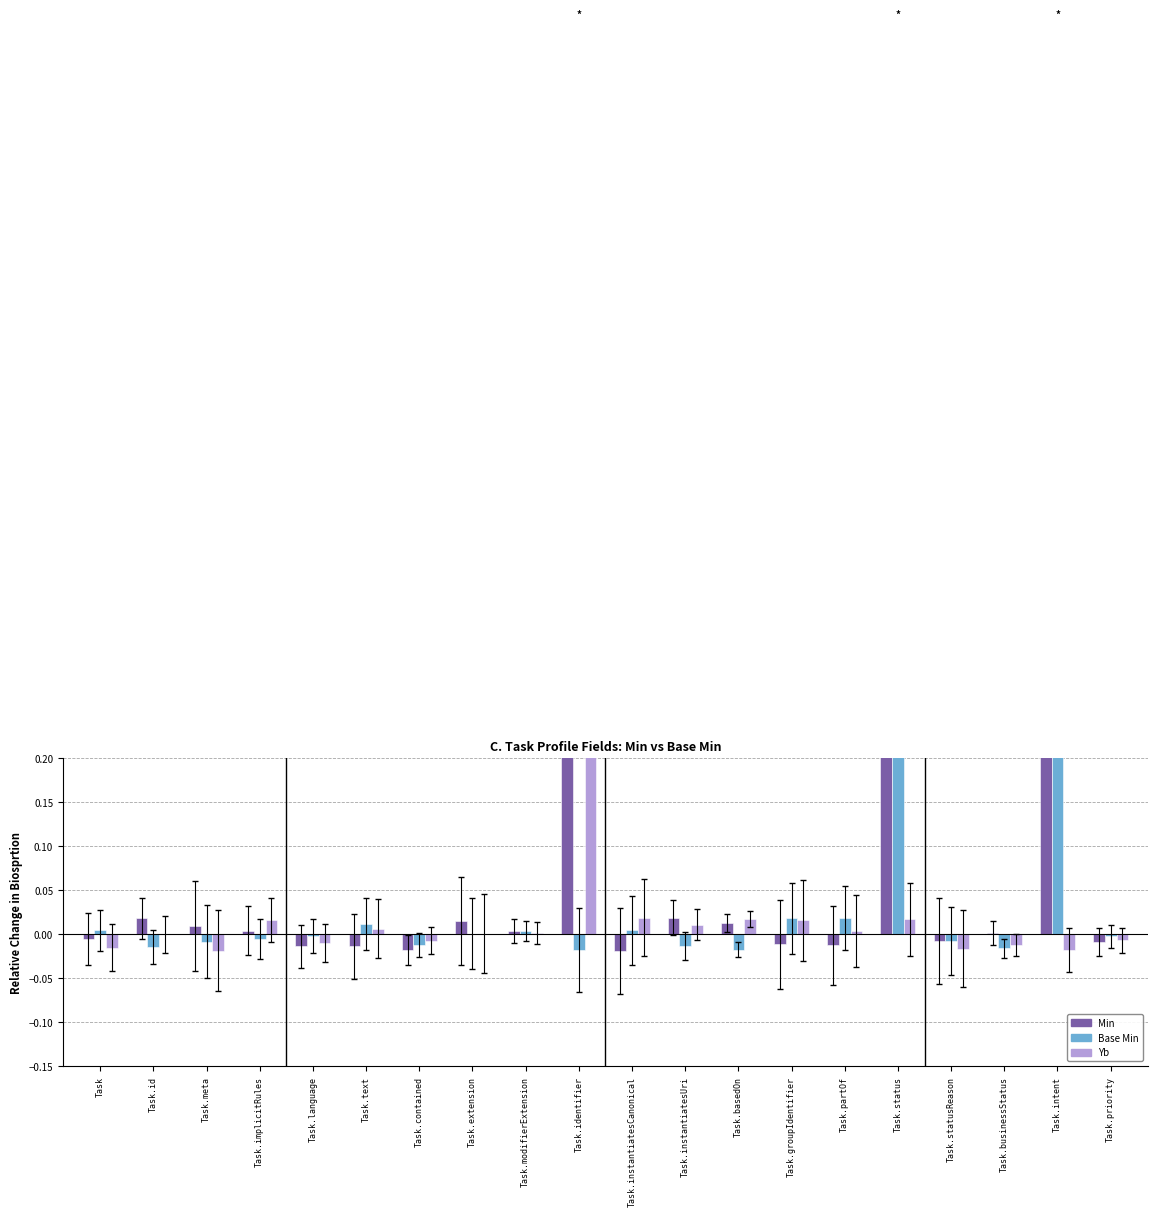

Which series has the largest range (max minus min)?

Base Min